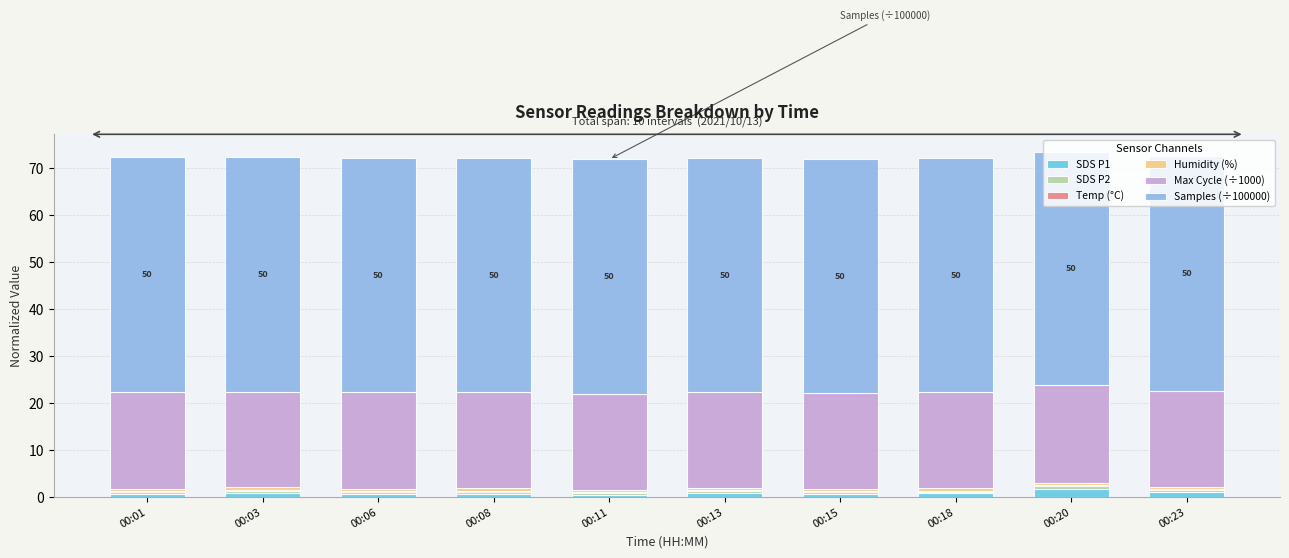

Does the chart contain stacked bars?

Yes